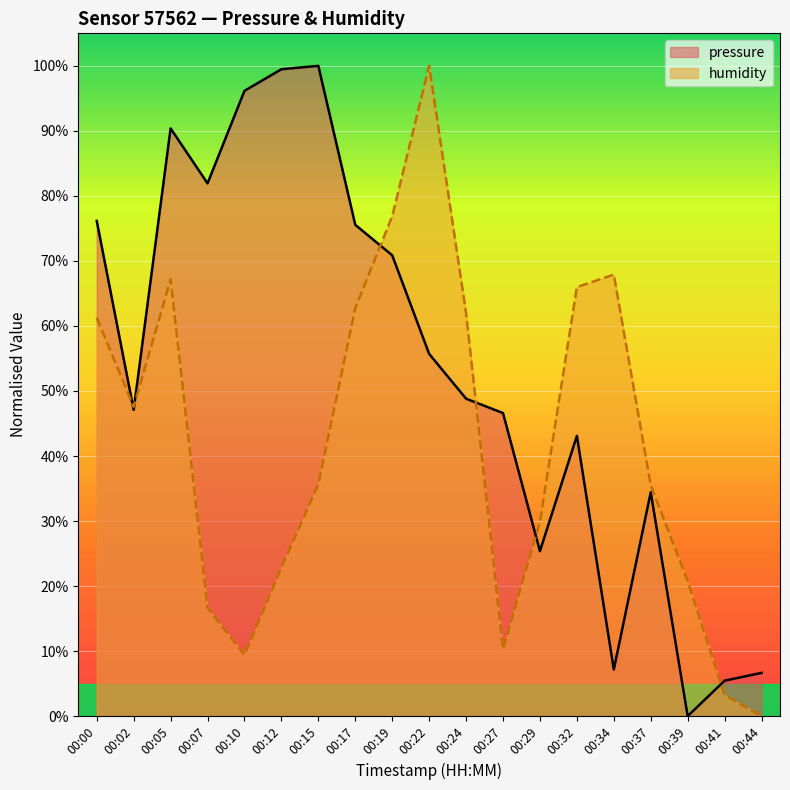

In humidity, how many points are higher than both neighbors (excluding endpoints)?

3